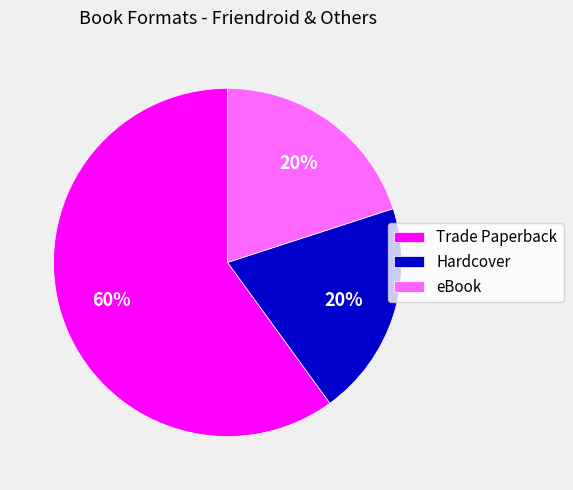

To the nearest percent, what is the combined percentage of eBook and Hardcover?

40%